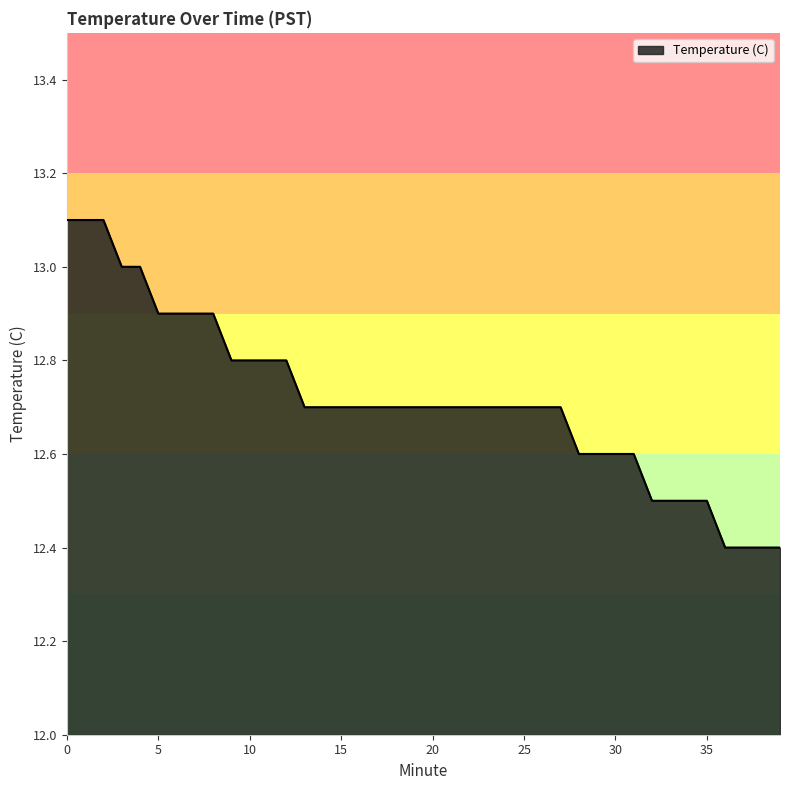

What is the smallest value displayed?

12.4